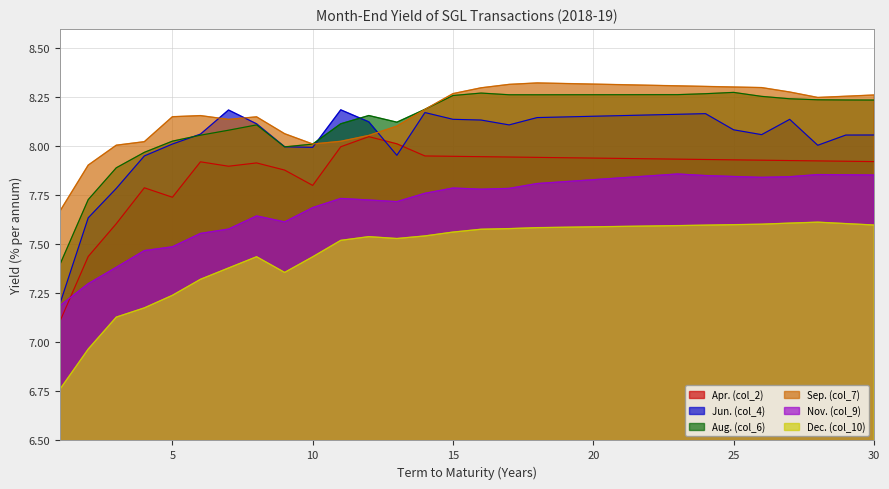

True or false: Sep. (col_7) has more than 1 interior local peaks.

True